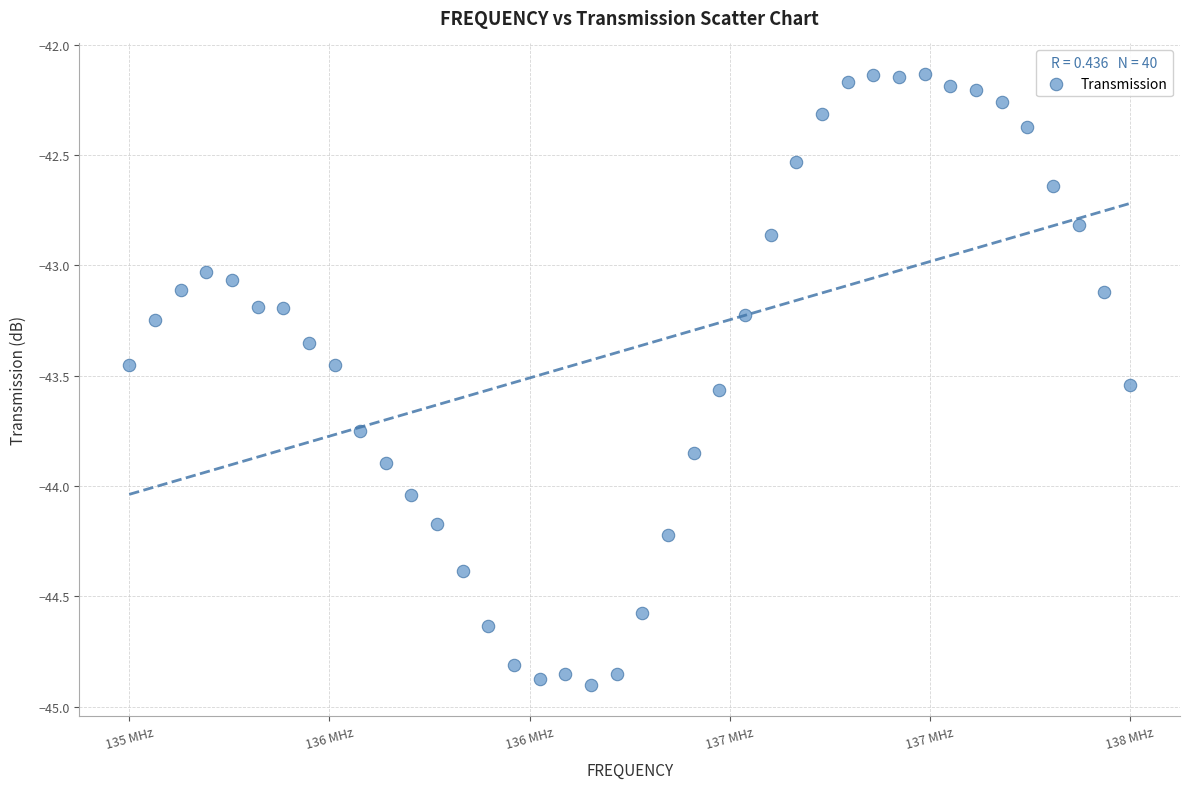

What is the range of Y values (max minus min)?

2.8